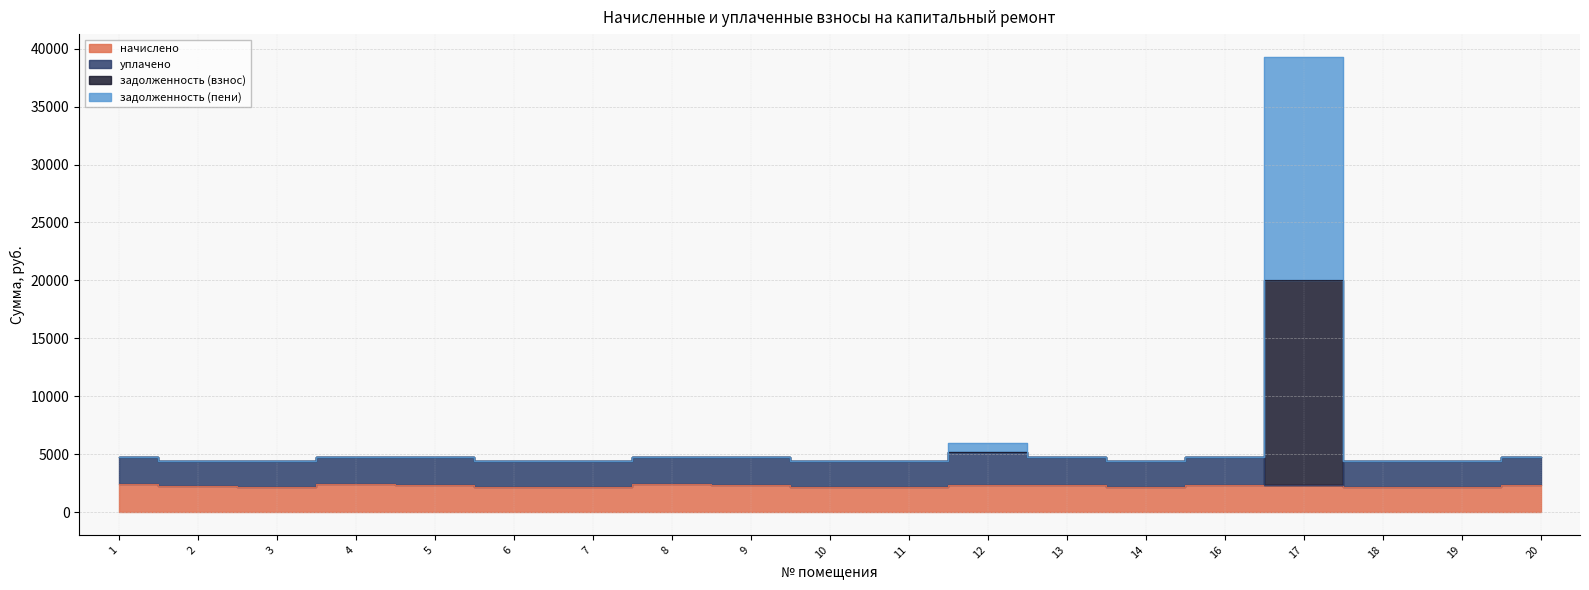

The начислено series shows 789.4 at 6. True or false?

False